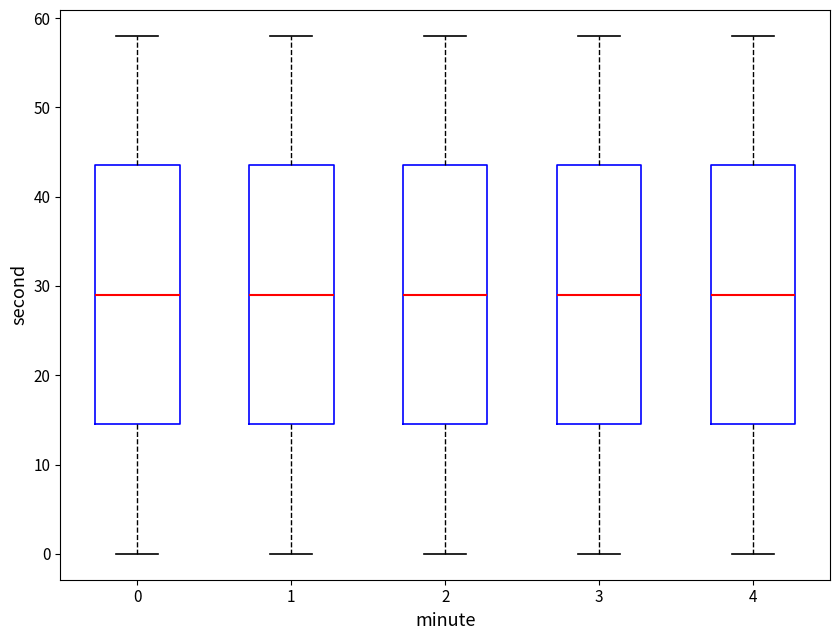

Reading left to right, transcribe this box plot: for each box, give where its median line is, the range the box spans, and where its two whiskers end, as read against the y-axis. The values are not printed on the chart, so give them approximately, as read against the axis.

0: median 29, box 15 to 44, whiskers 0 to 58
1: median 29, box 15 to 44, whiskers 0 to 58
2: median 29, box 15 to 44, whiskers 0 to 58
3: median 29, box 15 to 44, whiskers 0 to 58
4: median 29, box 15 to 44, whiskers 0 to 58